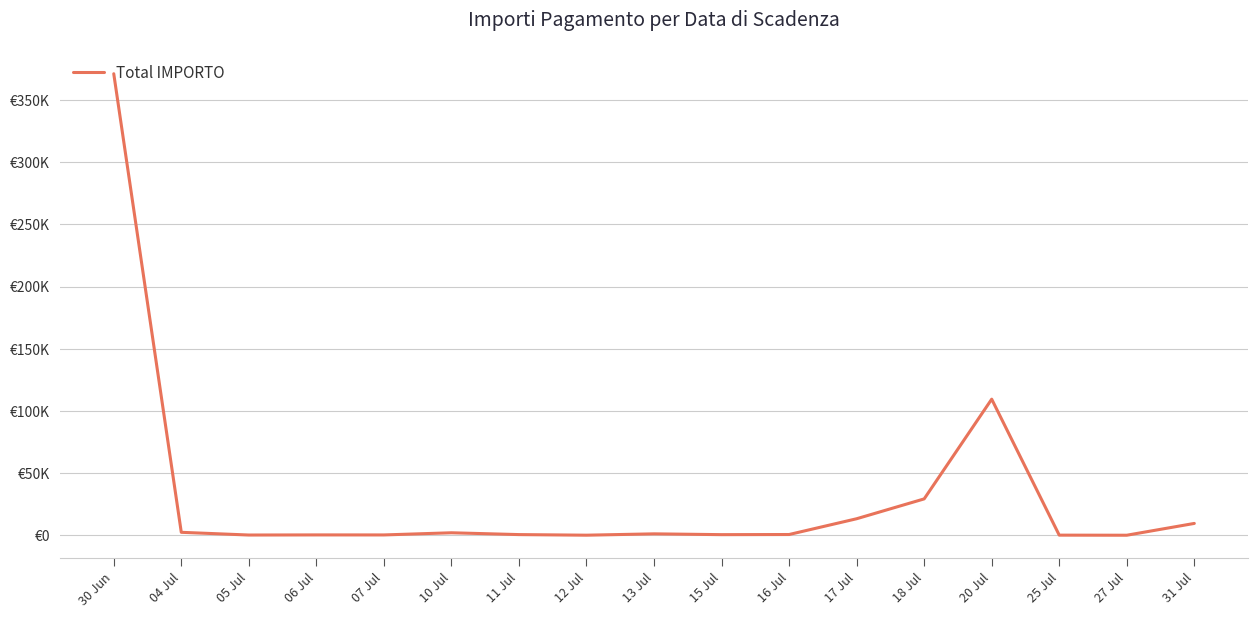

What is the change in value from 10 Jul to 12 Jul?

-1940.2